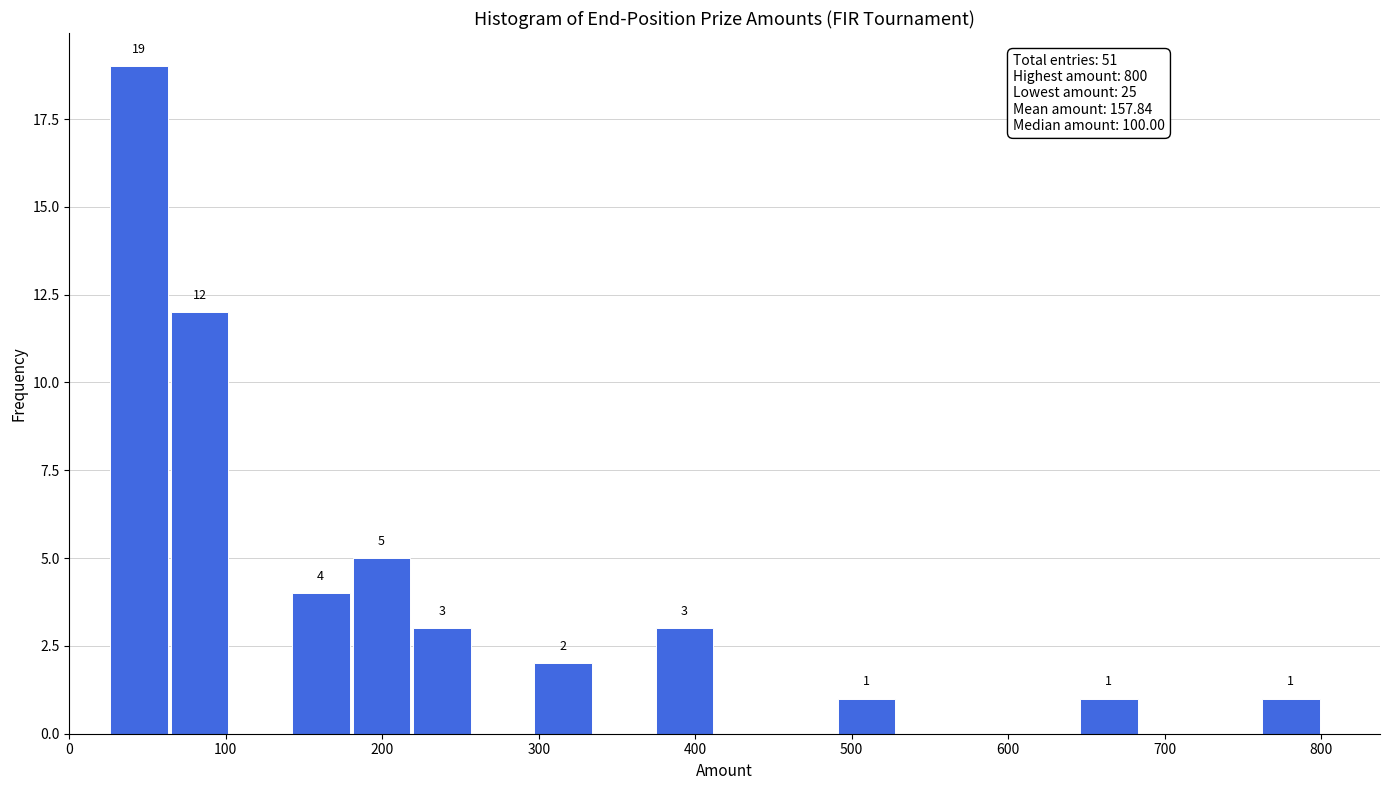

Around what value on the x-axis is the tallest bar? Give the approximate position of its centre, as read against the axis.

40